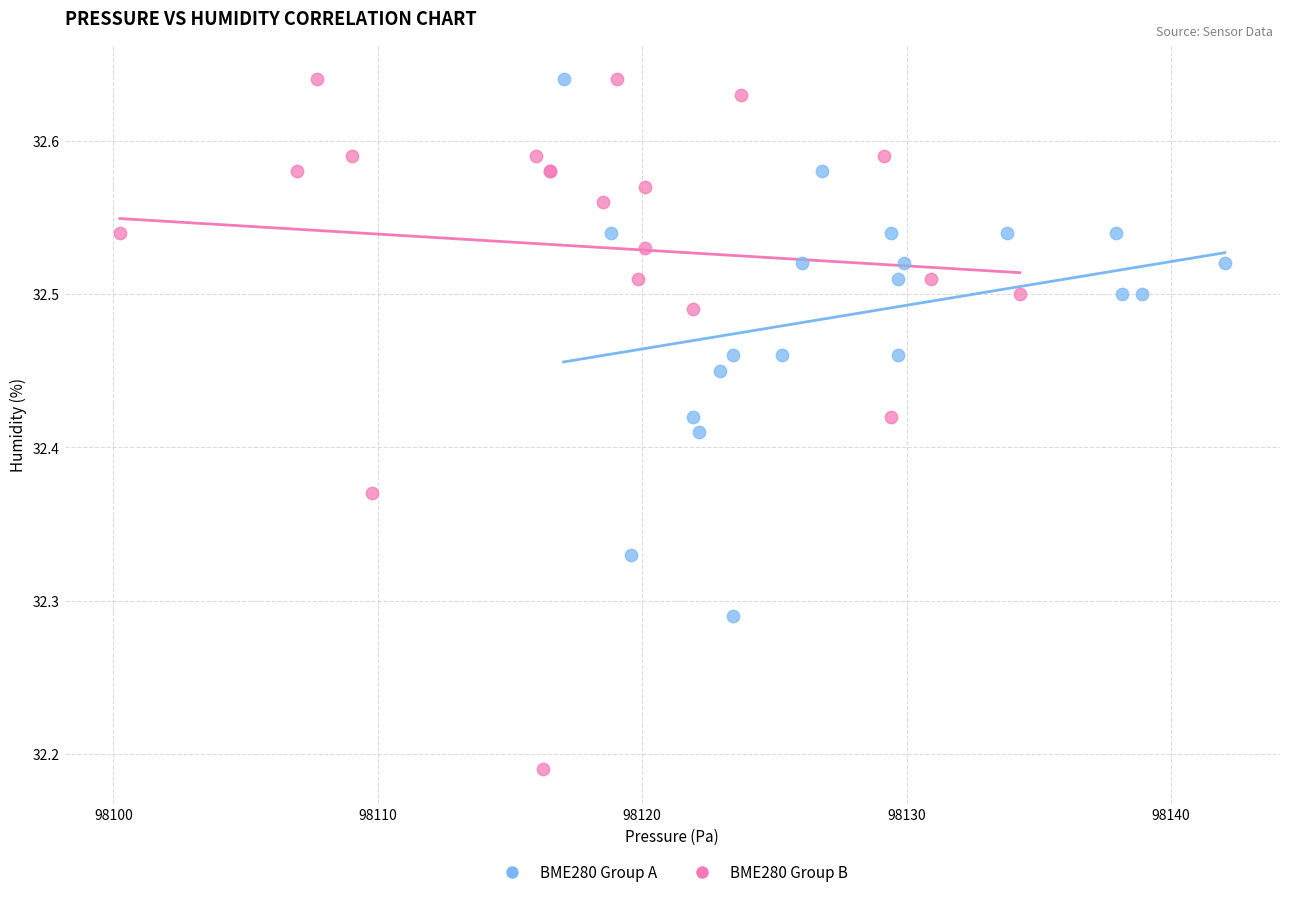

Which series has the largest Y range (max minus min)?

BME280 Group B